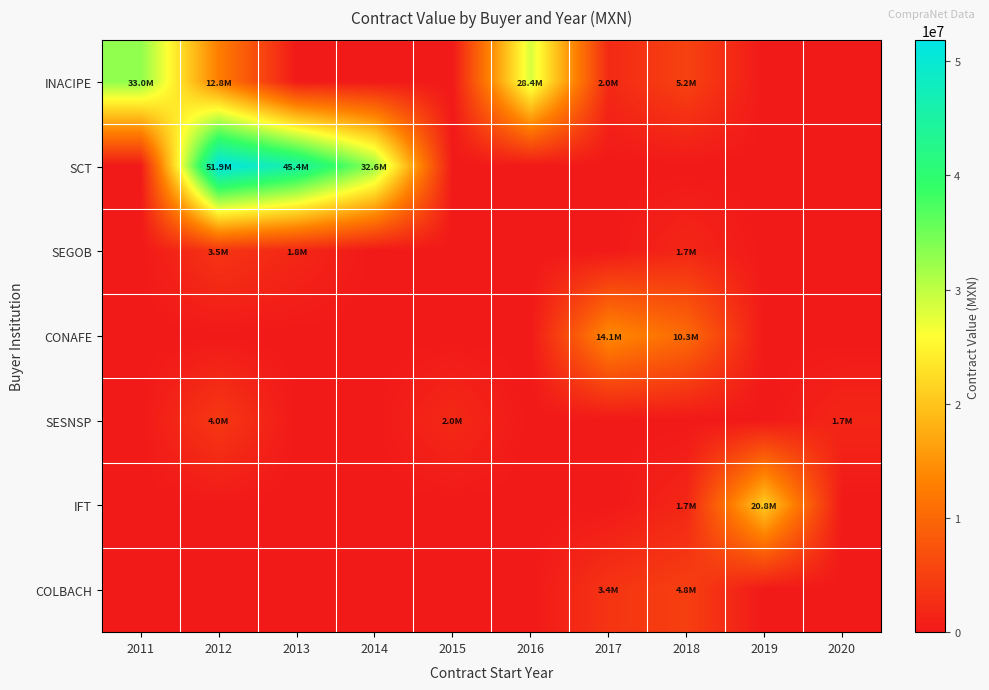

At which category is the sum across all series the highest?

2012